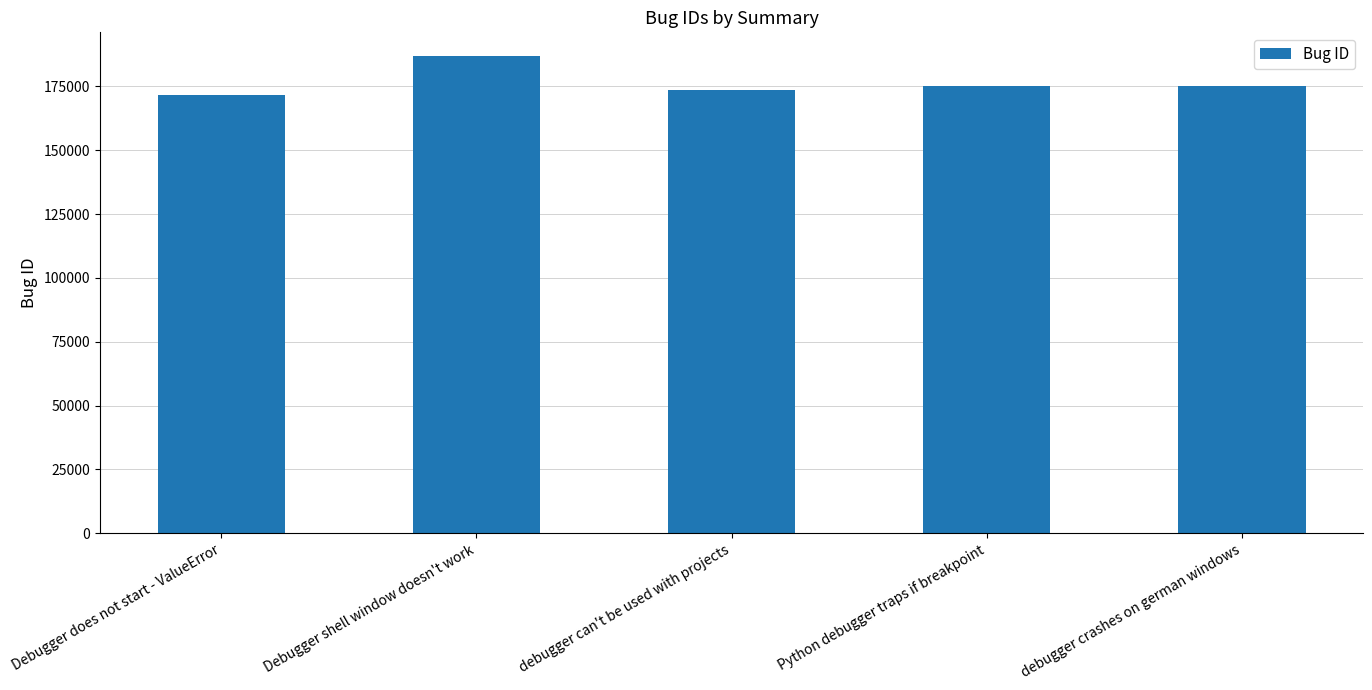

What is the change in value from Debugger shell window doesn't work to Python debugger traps if breakpoint?

-11711